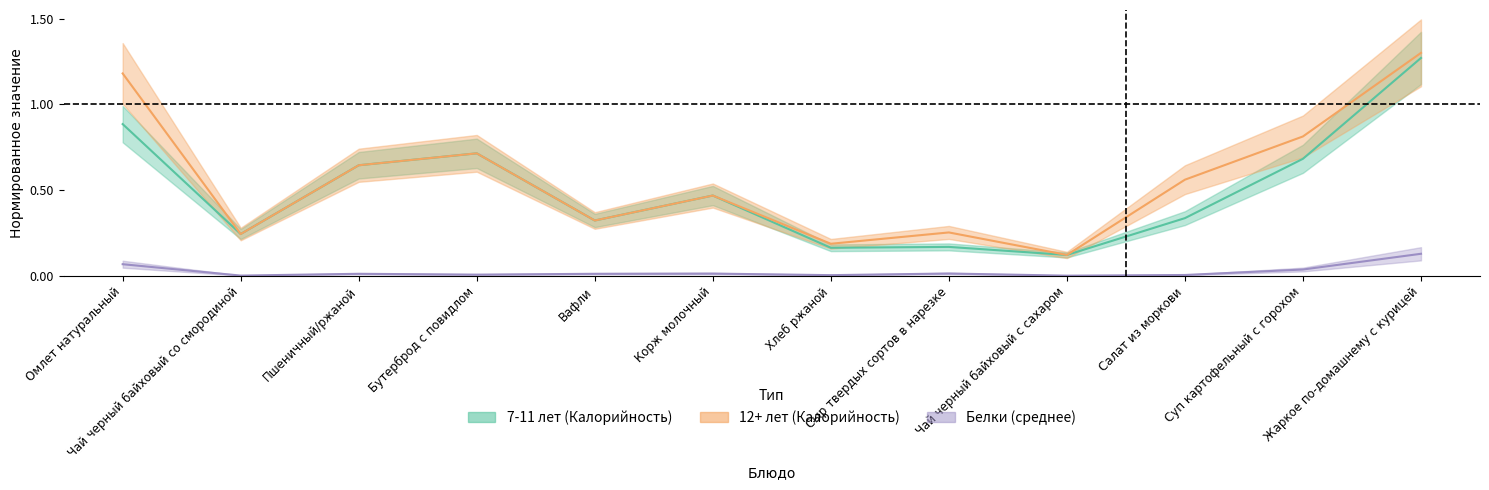

What is the sum of all 12+ лет (Калорийность) values?

6.8